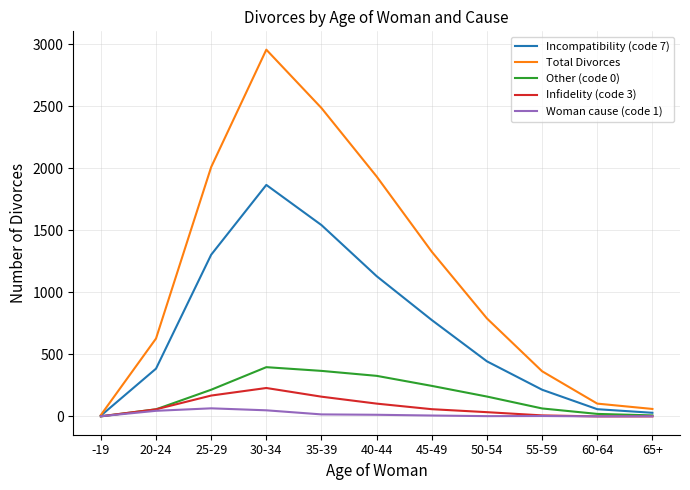

At which label is Incompatibility (code 7) closest to 936?

45-49